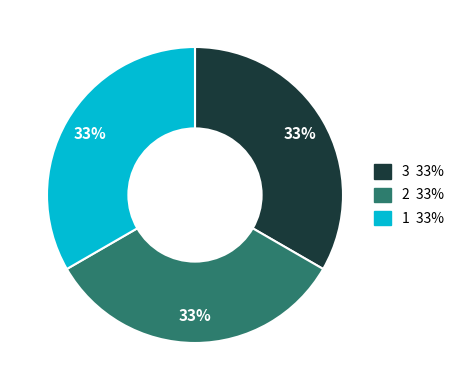

To the nearest percent, what percentage of the pie is 2 33%?

33%